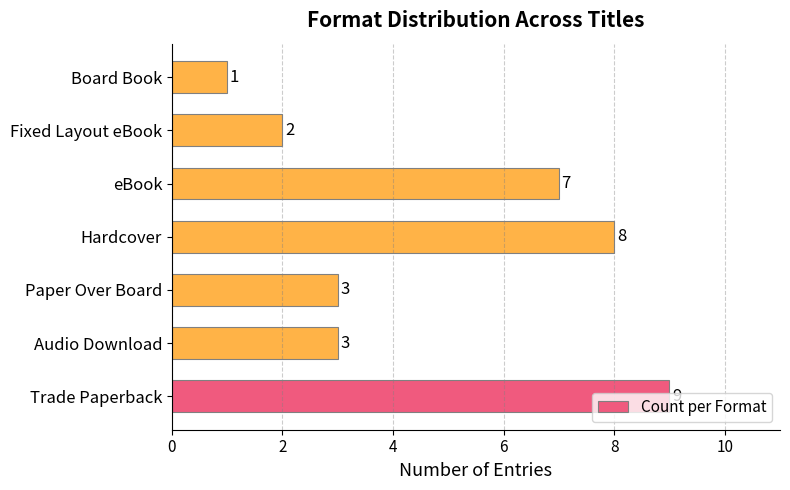

How many distinct data groups are displayed?

1